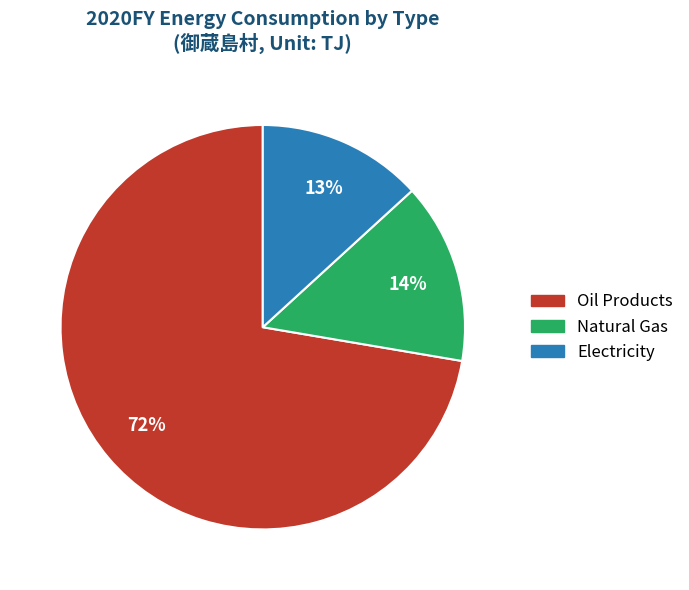

How many segments does this pie chart have?

3